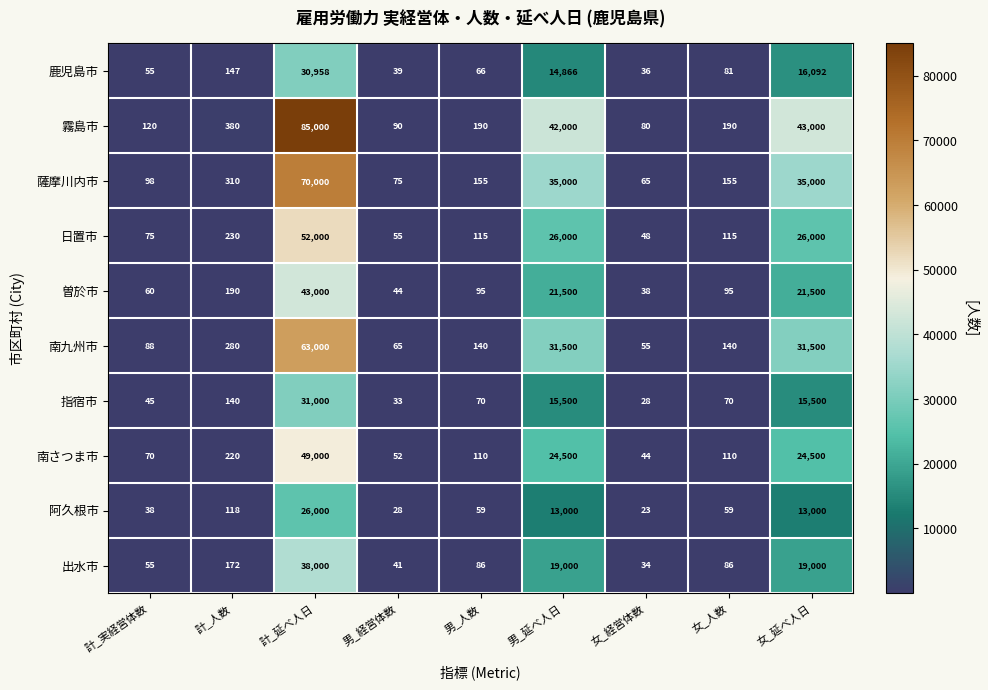

How many values in the 薩摩川内市 series are below 155?

3